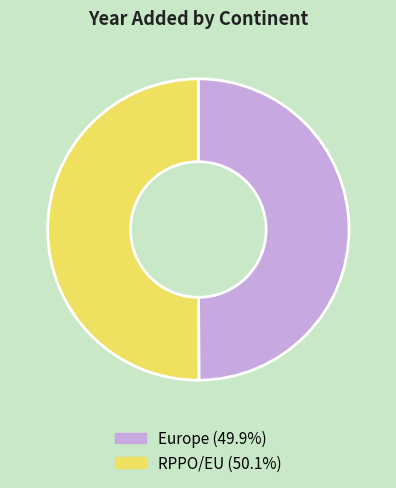

True or false: Europe accounts for 50% of the total.

True